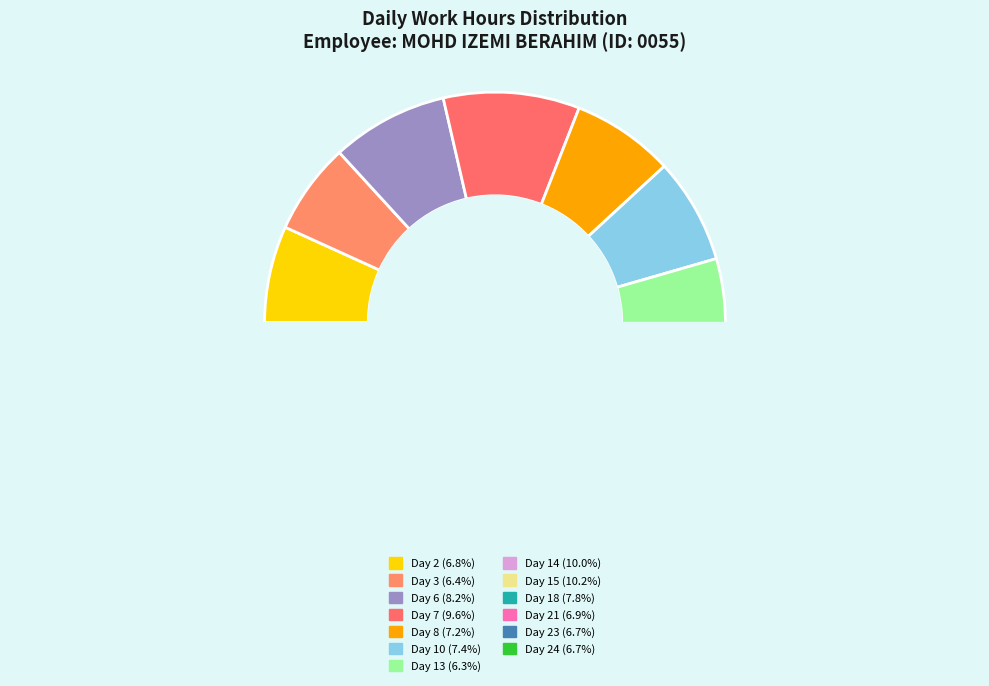

To the nearest percent, what percentage of the pie is Day 7?

10%